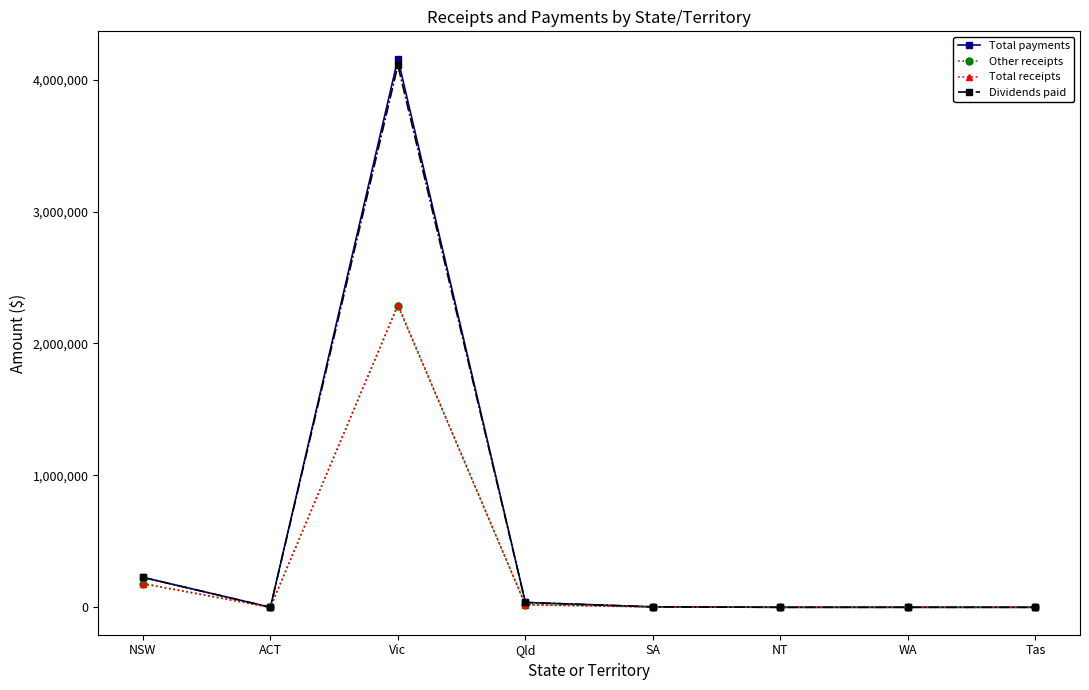

At which category does Total payments reach its first local peak?

Vic